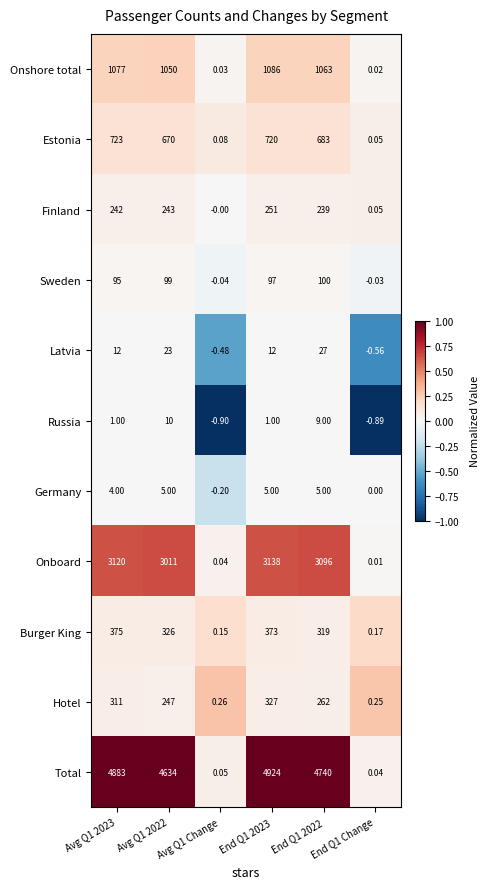

Which series has the largest total across all categories?

Total